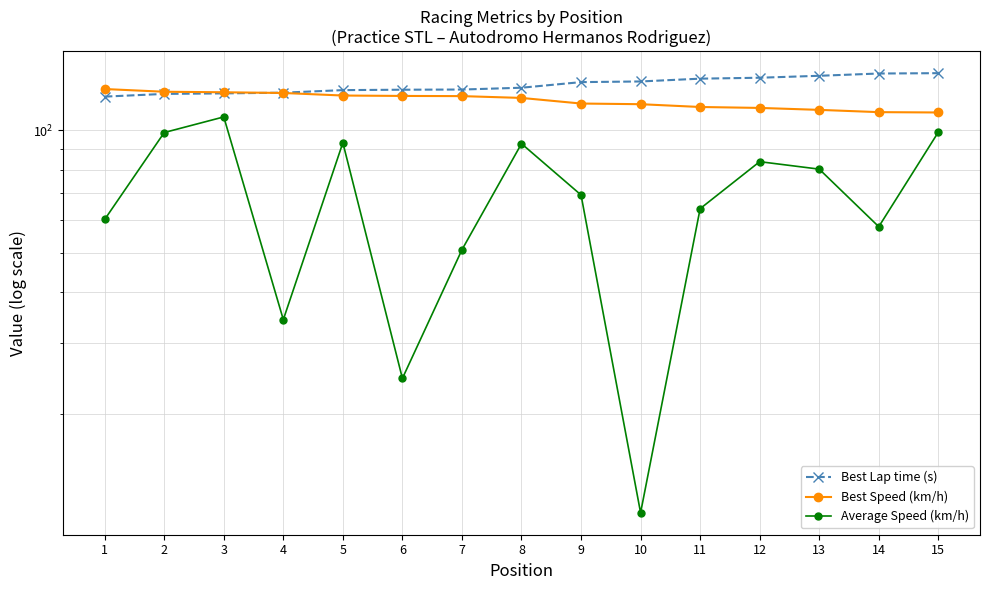

Reading right to left, extract all data points from this chart.

Best Lap time (s): 138.4	138.1	136.3	134.8	134.1	132.0	131.5	127.4	126.1	126.0	125.7	123.9	123.4	123.0	121.1
Best Speed (km/h): 110.7	110.9	112.4	113.6	114.2	116.0	116.5	120.2	121.5	121.6	121.9	123.7	124.2	124.5	126.5
Average Speed (km/h): 99.0	57.9	80.3	83.8	64.2	11.4	69.3	92.8	50.8	24.5	93.3	34.2	108.0	98.8	60.3